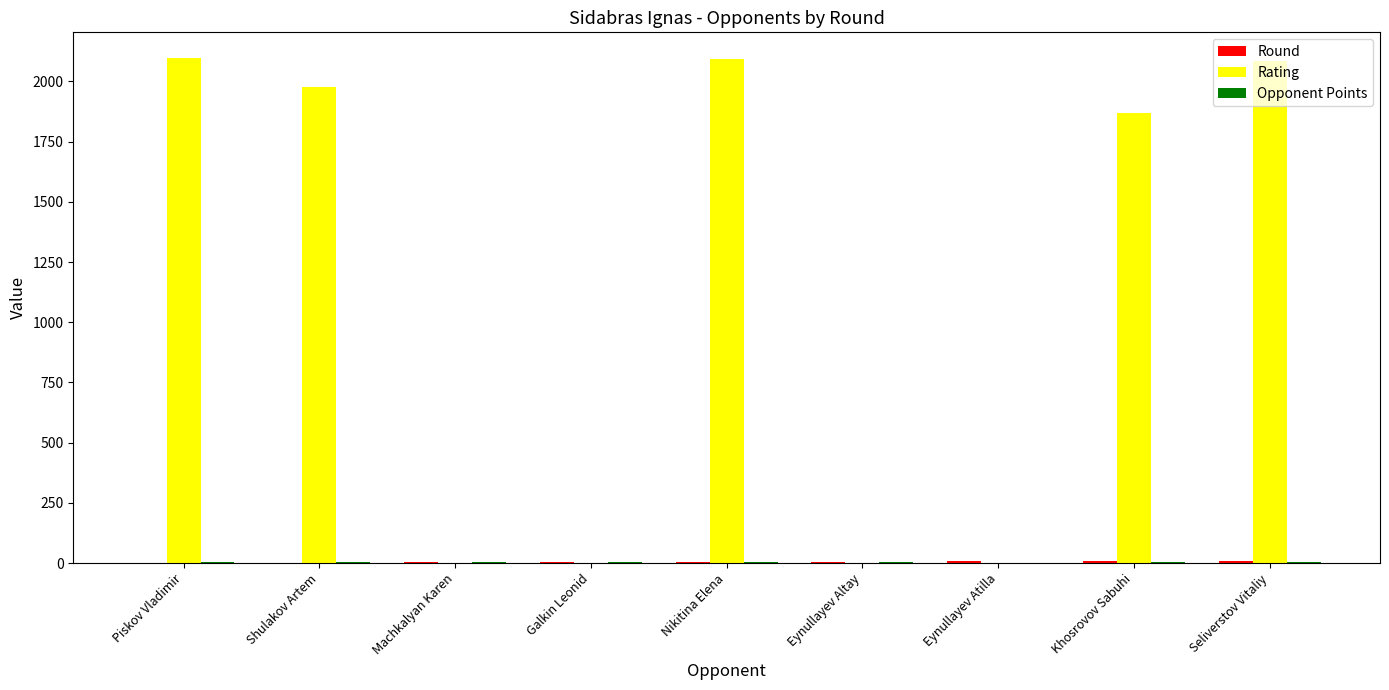

How many data points does each series have?

9